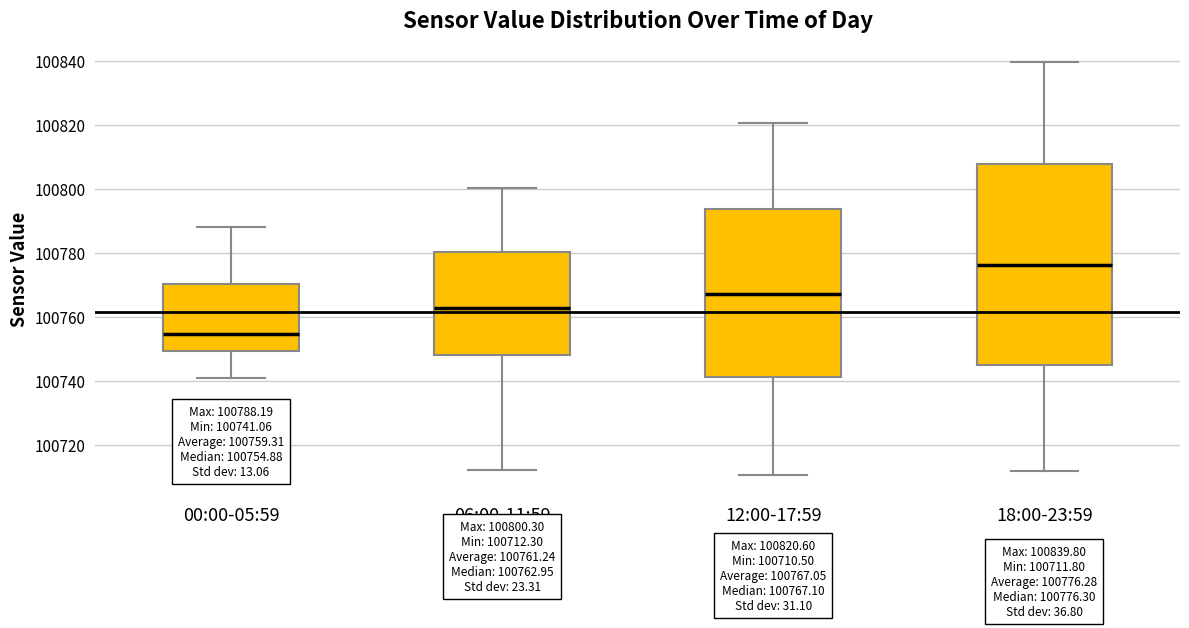

Which box is the tallest, from its lower edge to its upper edge?

18:00-23:59